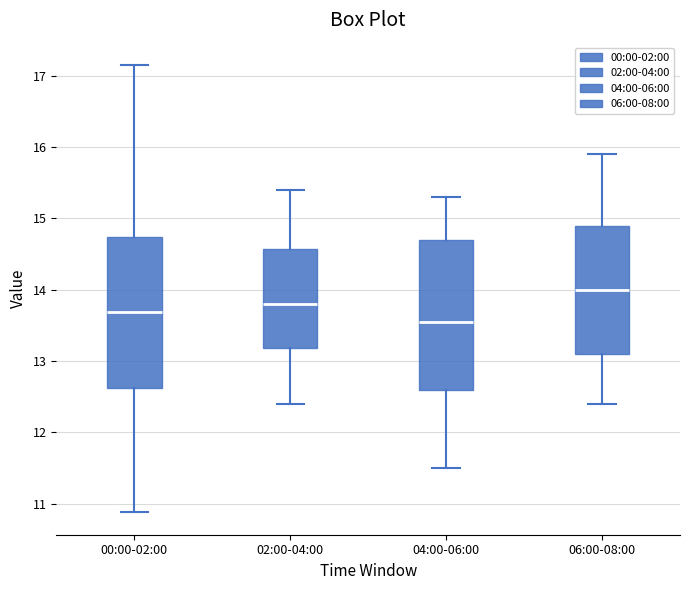

Reading left to right, transcribe this box plot: for each box, give where its median line is, the range the box spans, and where its two whiskers end, as read against the y-axis. The values are not printed on the chart, so give them approximately, as read against the axis.

00:00-02:00: median 13.7, box 12.6 to 14.7, whiskers 10.9 to 17.2
02:00-04:00: median 13.8, box 13.2 to 14.6, whiskers 12.4 to 15.4
04:00-06:00: median 13.6, box 12.6 to 14.7, whiskers 11.5 to 15.3
06:00-08:00: median 14.0, box 13.1 to 14.9, whiskers 12.4 to 15.9